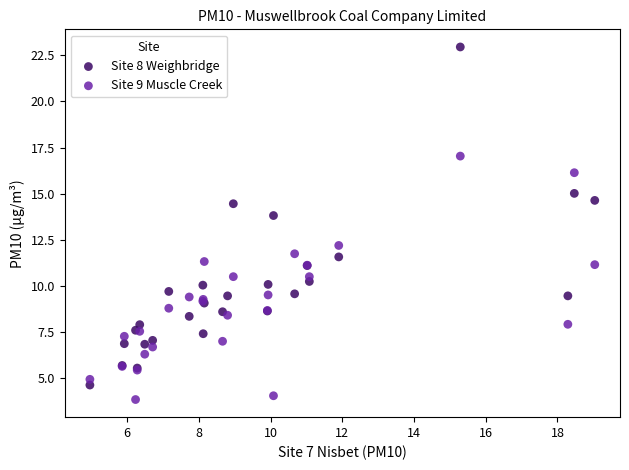

Which series reaches the maximum Y coordinate?

Site 8 Weighbridge